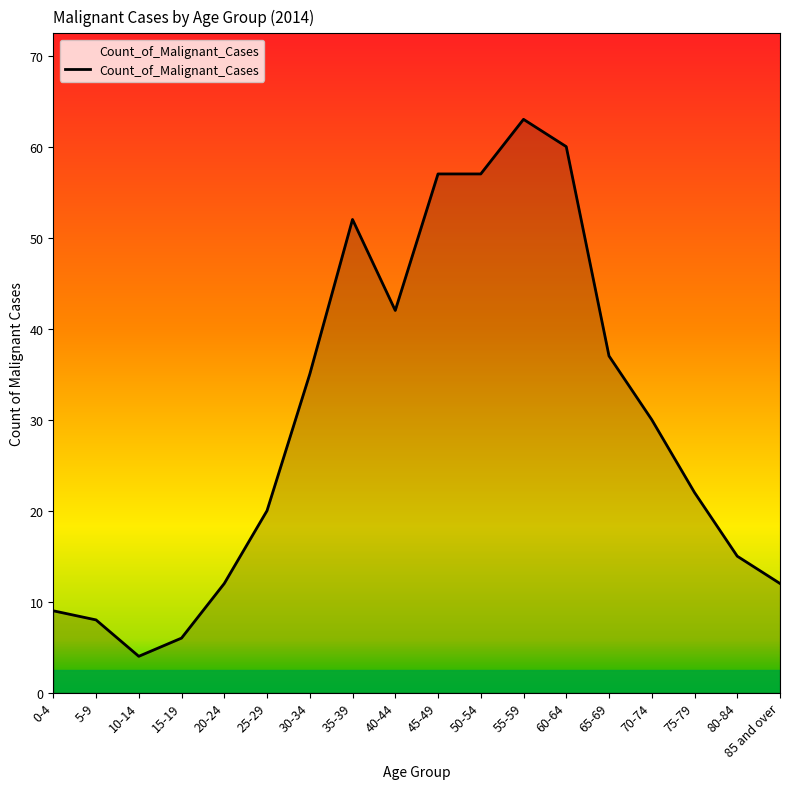

What is the difference between the maximum and second lowest values?

57